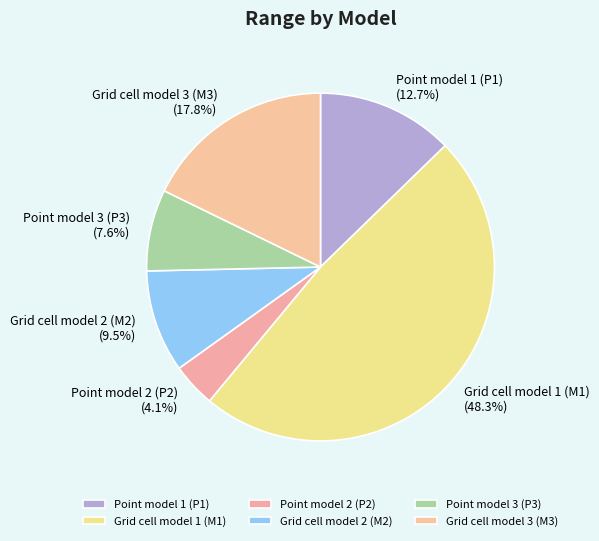

Is there any slice that represents more than half of the pie?

No